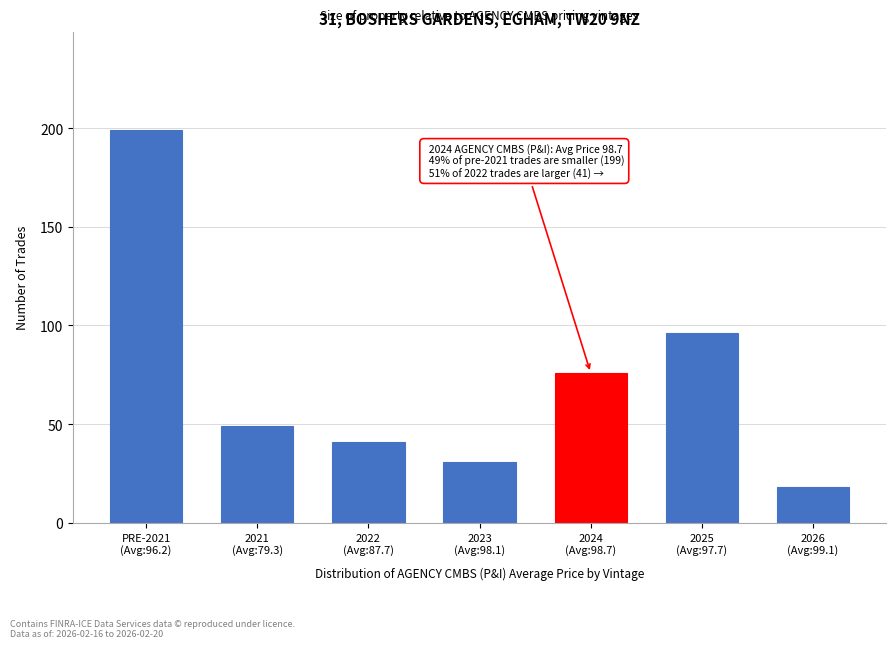

Reading left to right, what are all the values shown in this chart?

199	49	41	31	76	96	18